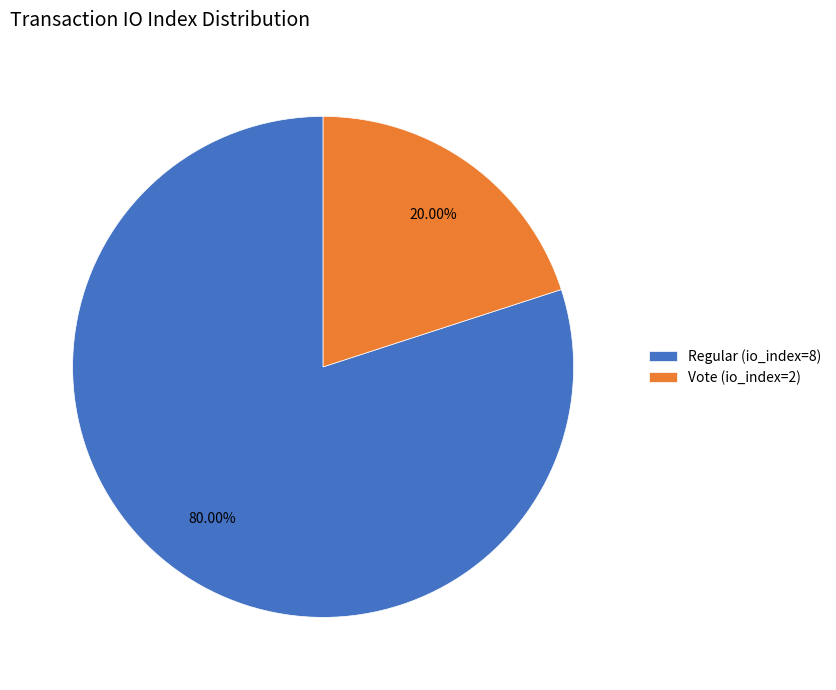

Do Vote (io_index=2) and Regular (io_index=8) together represent more than half of the pie?

Yes